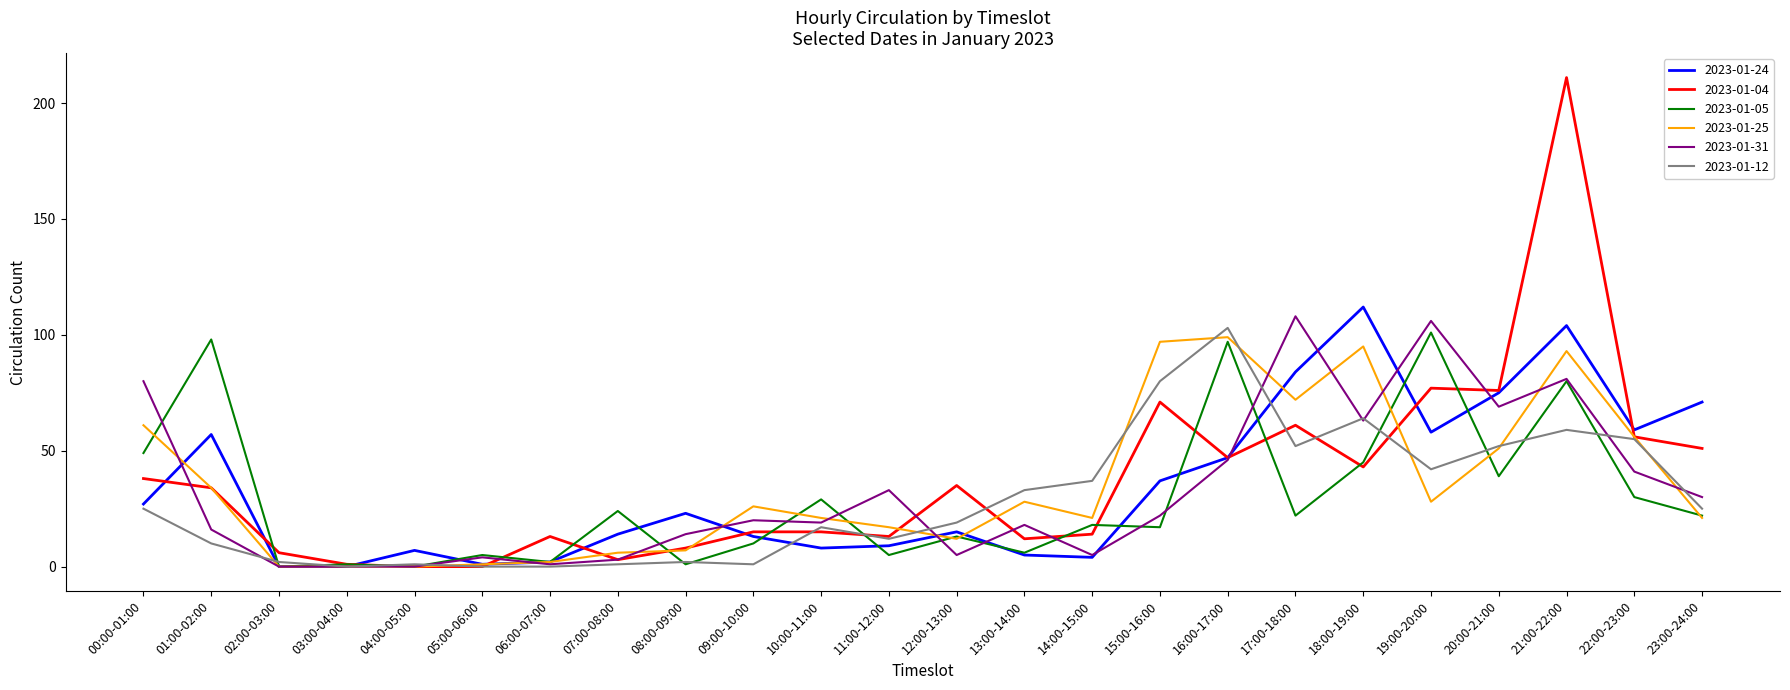

Reading left to right, extract all data points from this chart.

2023-01-24: 27	57	0	0	7	1	2	14	23	13	8	9	15	5	4	37	47	84	112	58	75	104	59	71
2023-01-04: 38	34	6	1	0	0	13	3	8	15	15	13	35	12	14	71	47	61	43	77	76	211	56	51
2023-01-05: 49	98	0	1	0	5	2	24	1	10	29	5	13	6	18	17	97	22	45	101	39	80	30	22
2023-01-25: 61	34	0	0	0	1	2	6	7	26	21	17	12	28	21	97	99	72	95	28	51	93	56	21
2023-01-31: 80	16	0	0	0	4	1	3	14	20	19	33	5	18	5	22	46	108	63	106	69	81	41	30
2023-01-12: 25	10	2	0	1	0	0	1	2	1	17	12	19	33	37	80	103	52	64	42	52	59	55	25